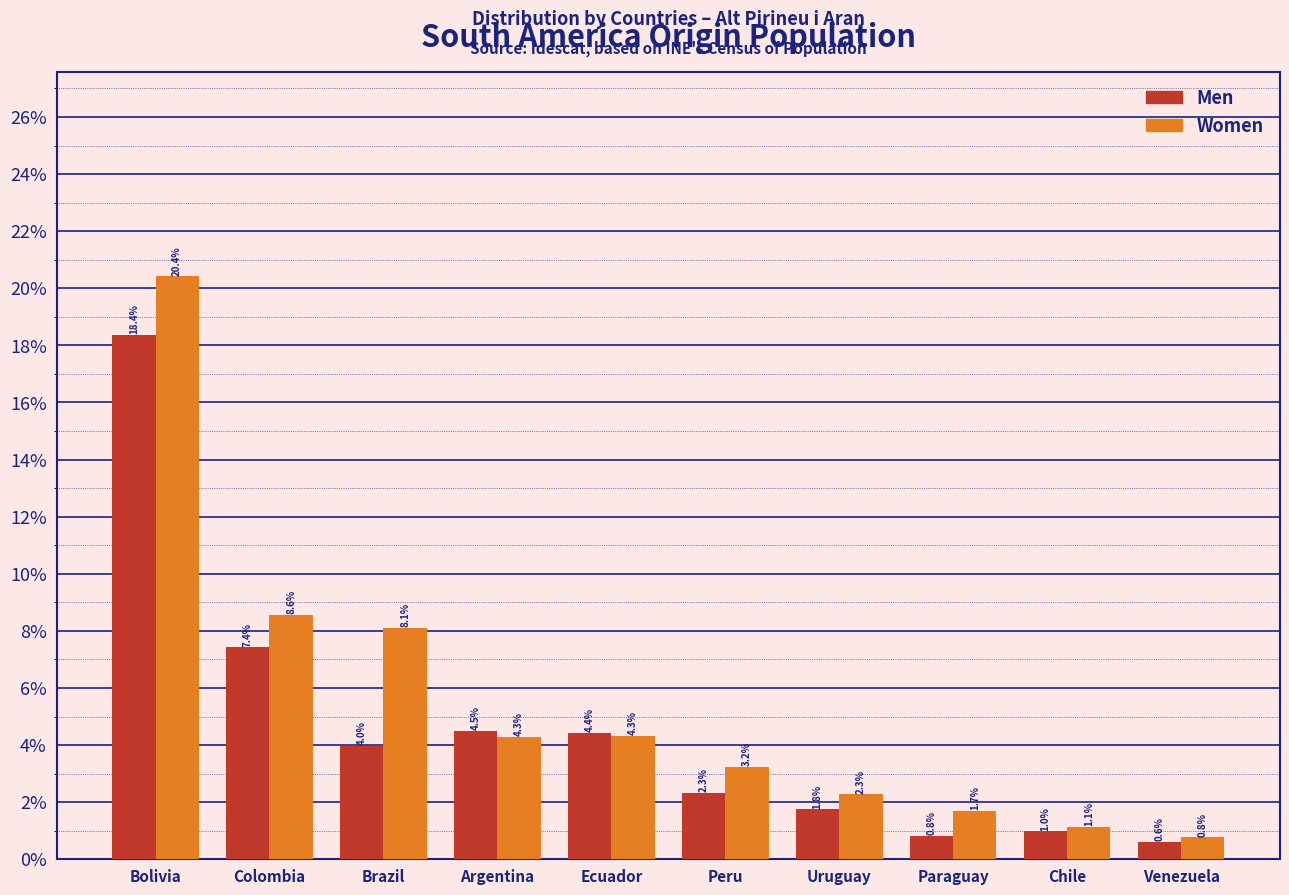

Reading right to left, what are all the values shown in this chart?

Men: Venezuela=0.6	Chile=1.0	Paraguay=0.8	Uruguay=1.8	Peru=2.3	Ecuador=4.4	Argentina=4.5	Brazil=4.0	Colombia=7.4	Bolivia=18.4
Women: Venezuela=0.8	Chile=1.1	Paraguay=1.7	Uruguay=2.3	Peru=3.2	Ecuador=4.3	Argentina=4.3	Brazil=8.1	Colombia=8.6	Bolivia=20.4